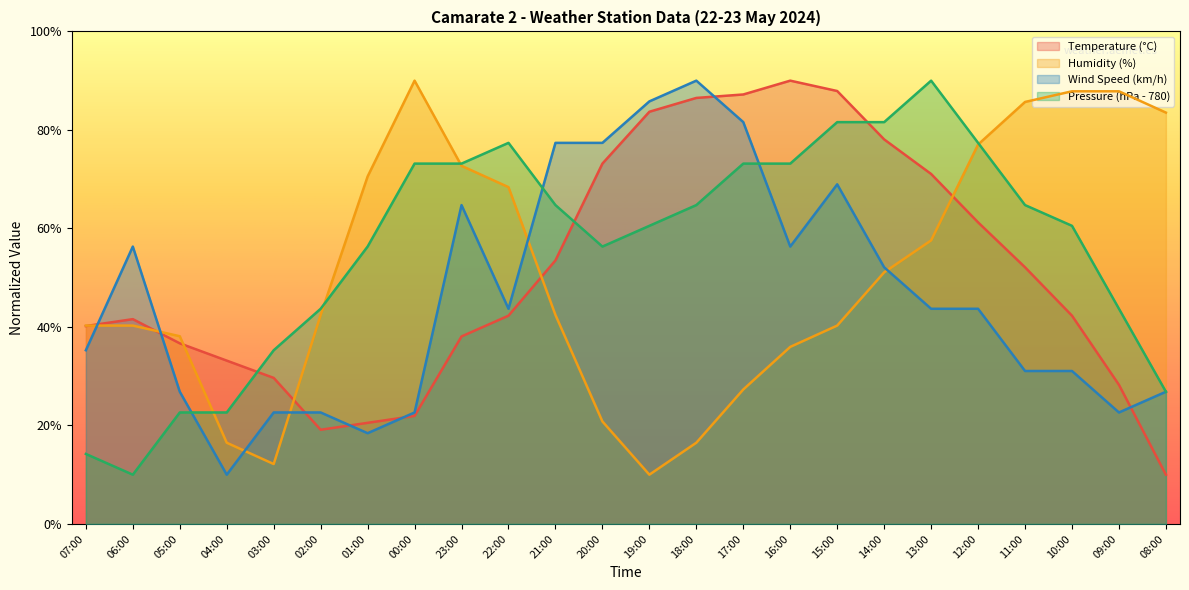

How many lines are shown in the chart?

4